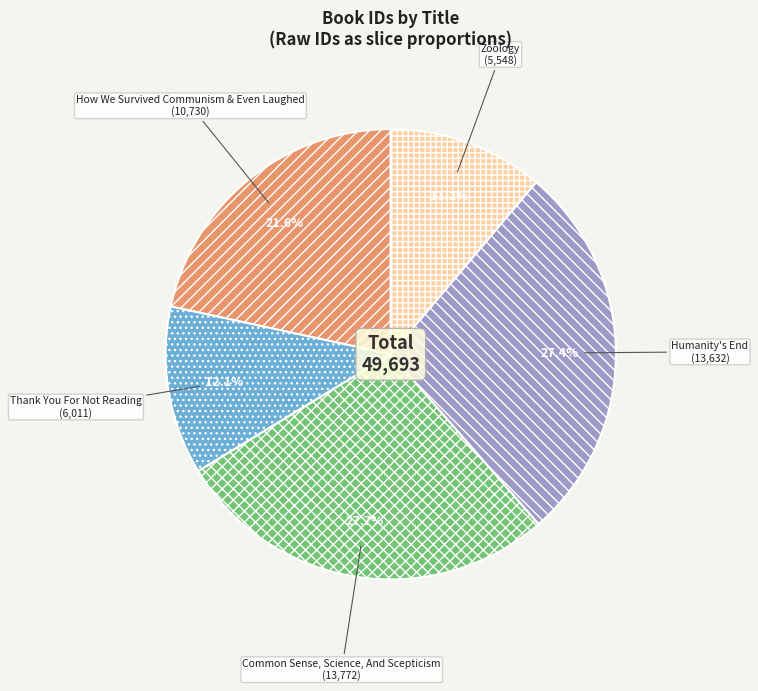

Approximately how many times larger is the value at Zoology compared to Humanity's End?

0.4